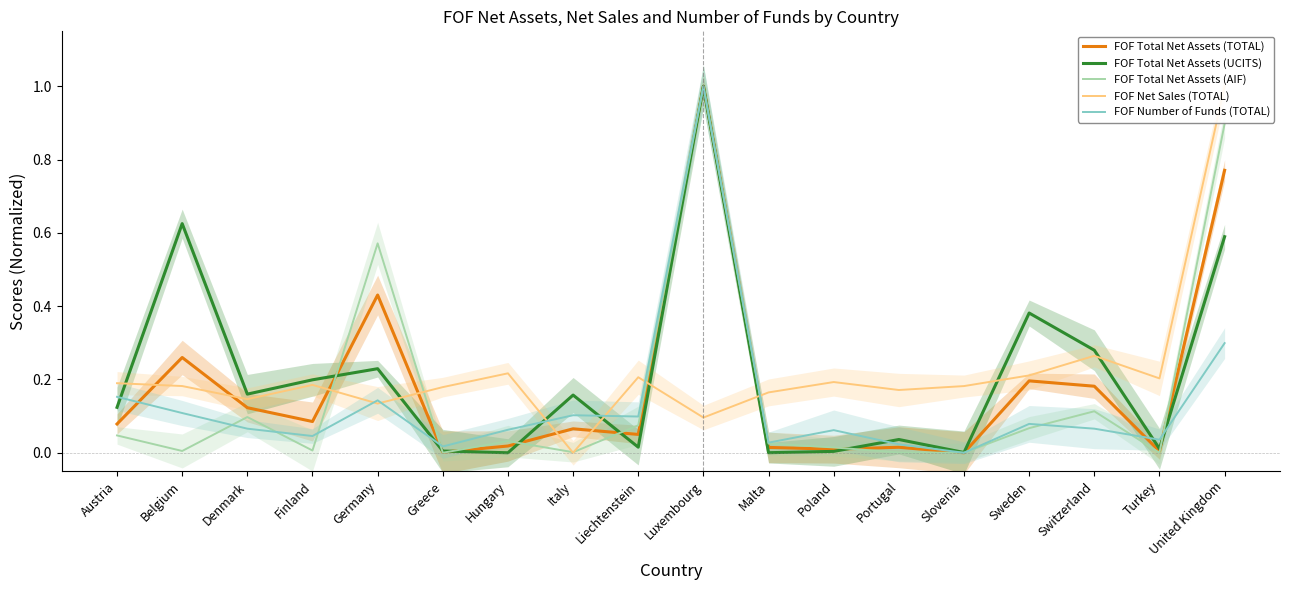

What is the label of the 7th point from the right?

Poland